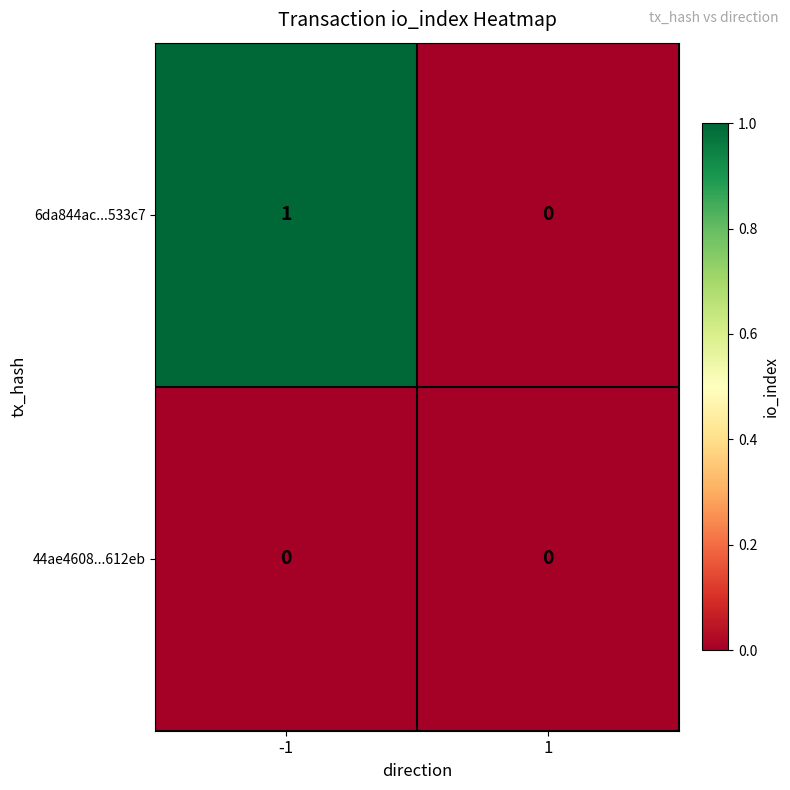

True or false: 44ae4608...612eb has a value of 0 at -1.

True